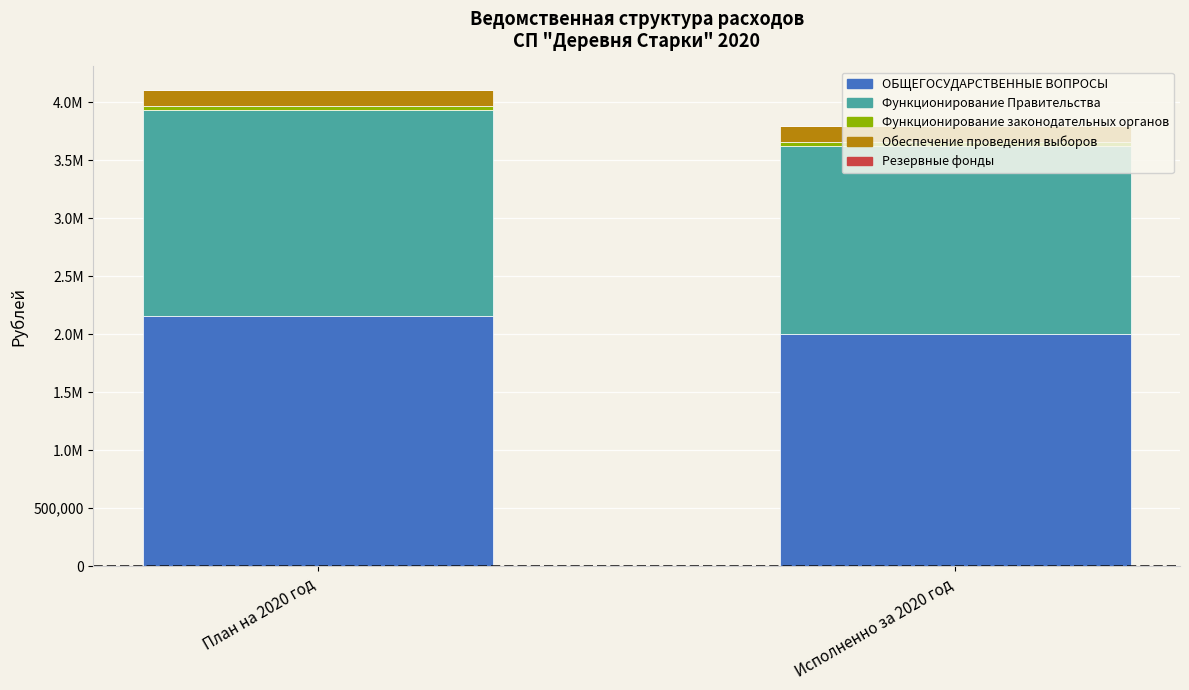

Is it true that Функционирование Правительства equals 551469.2 at Исполненно за 2020 год?

False